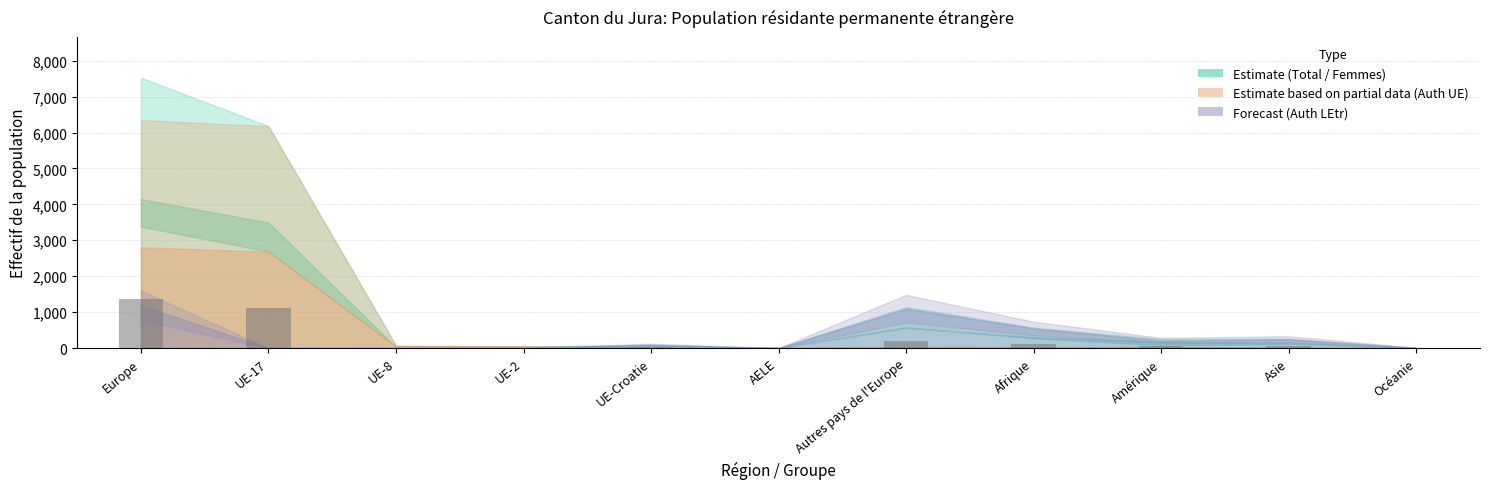

Between Asie and Autres pays de l'Europe, which is larger?

Autres pays de l'Europe